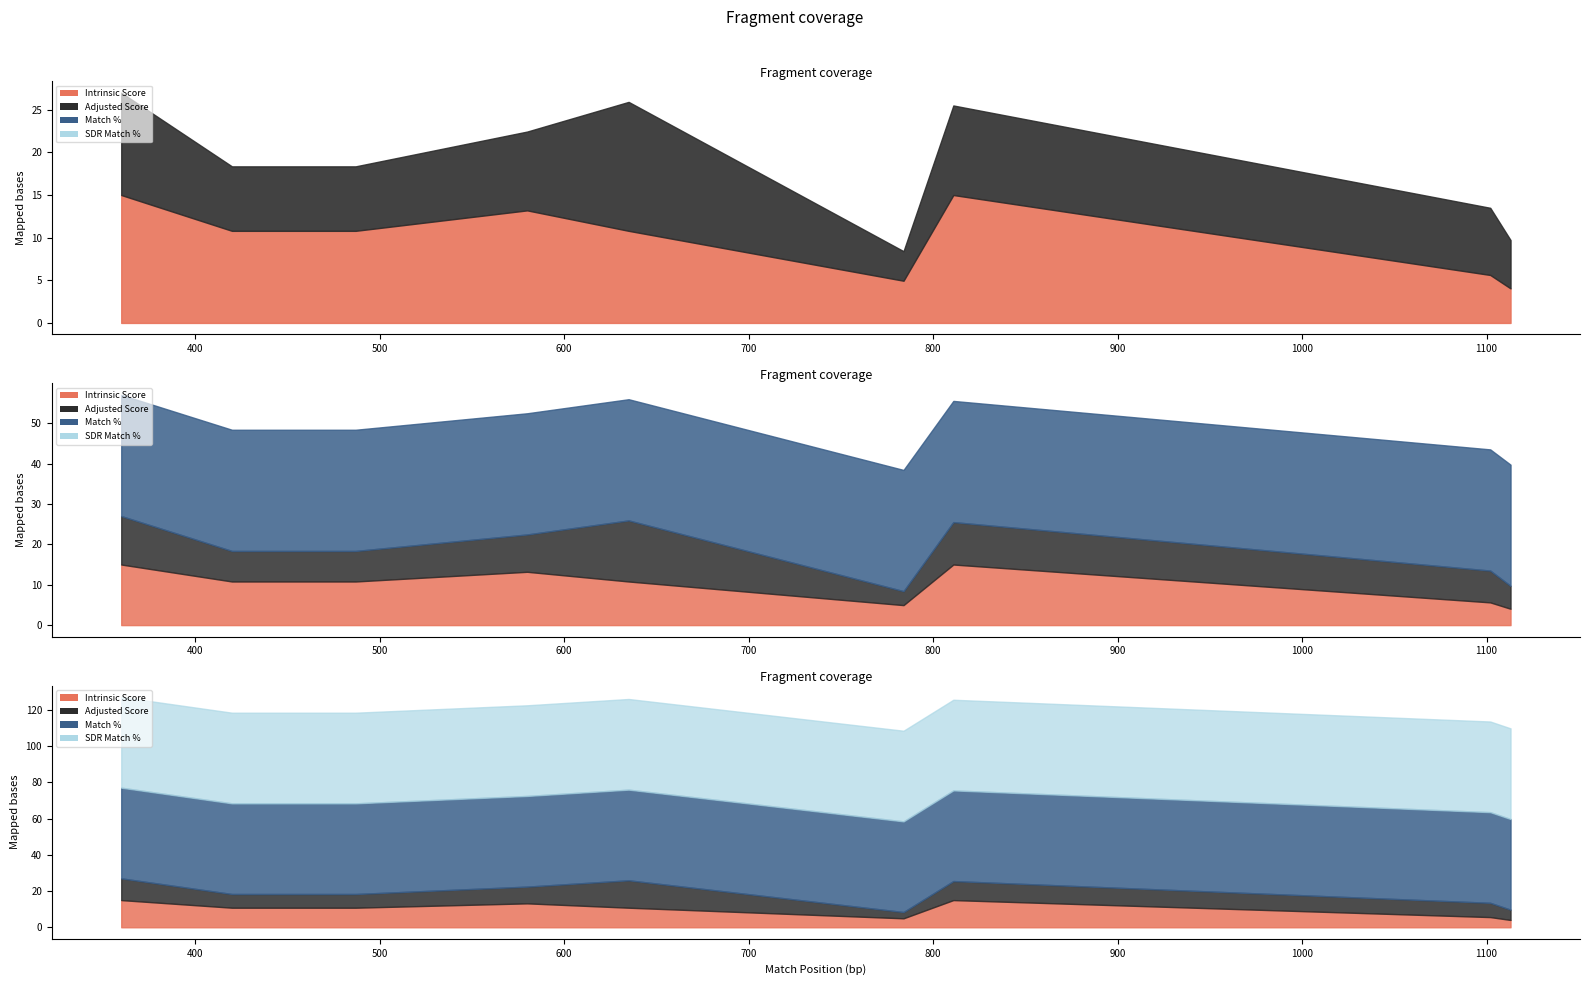

What is the label of the 9th point from the left?

TRCN0000010924